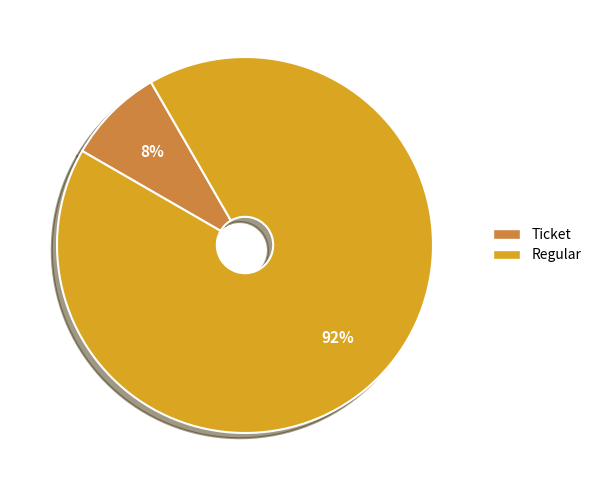

To the nearest percent, what is the average slice percentage?

50%